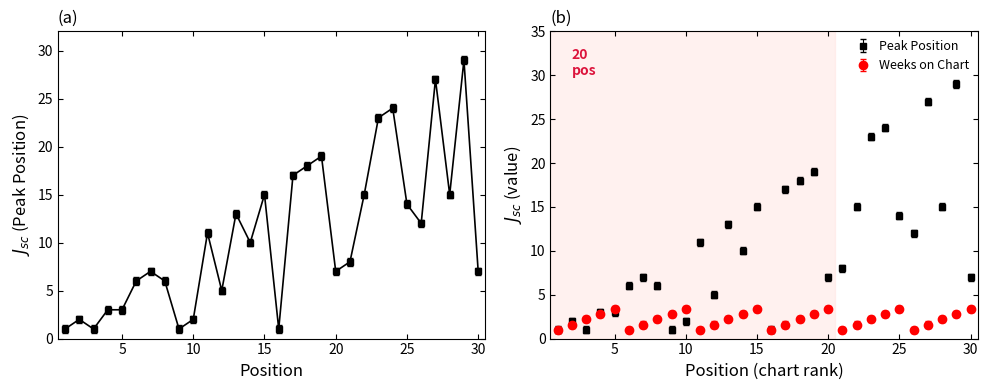

How many lines are shown in the chart?

1